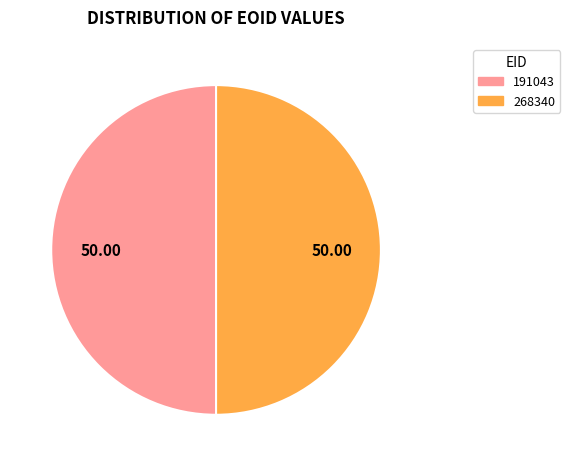

Approximately how many times larger is the value at 268340 compared to 191043?

1.0